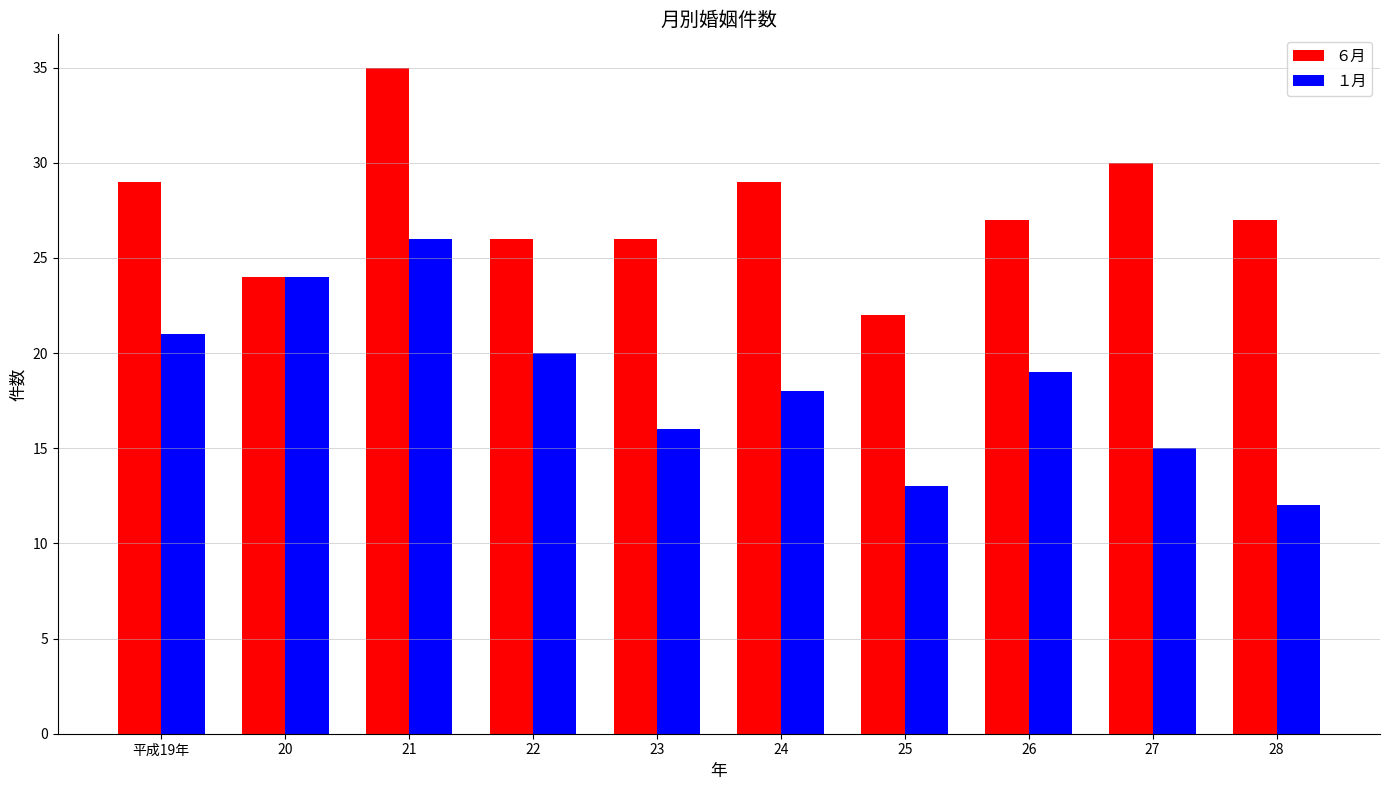

What is the minimum value for １月?

12